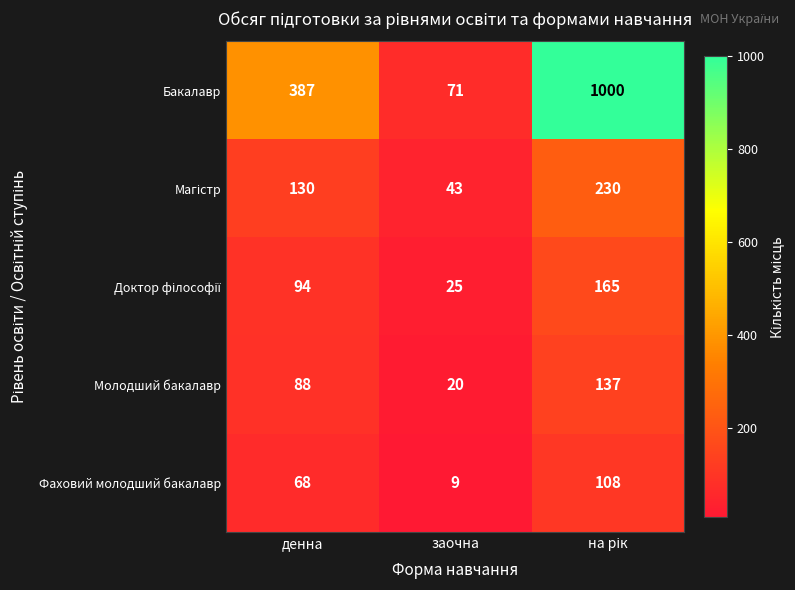

What is the spread (max minus min) of values at заочна?

62